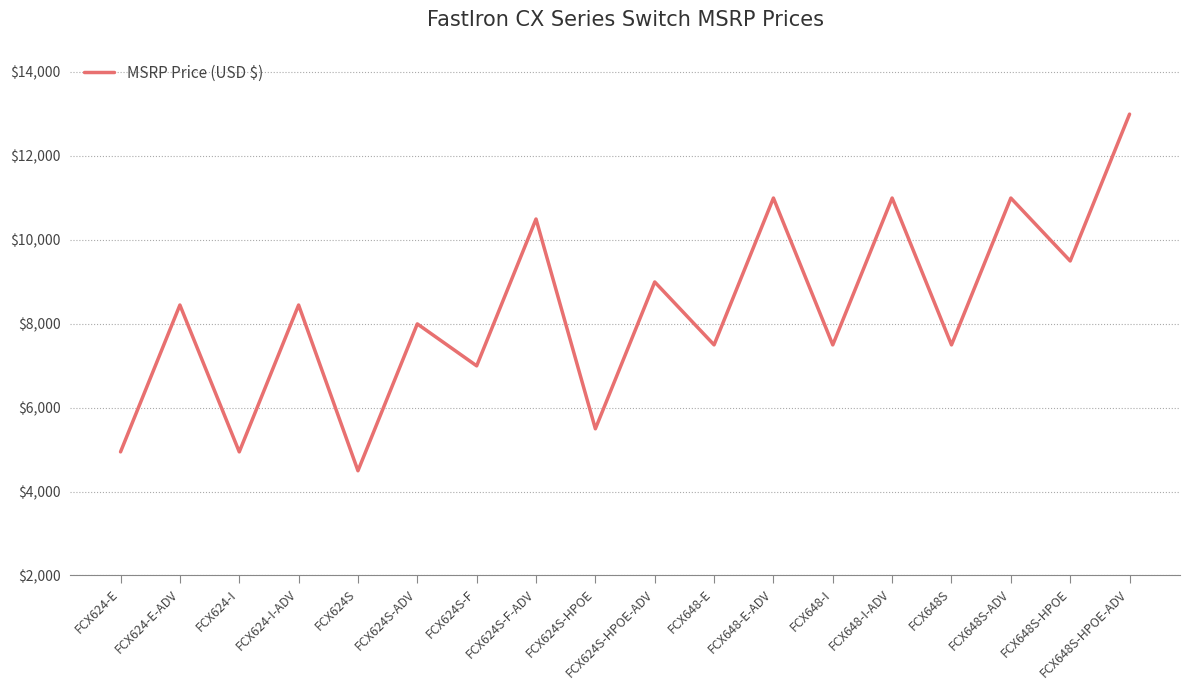

Read the value at FCX624S-F.

6995